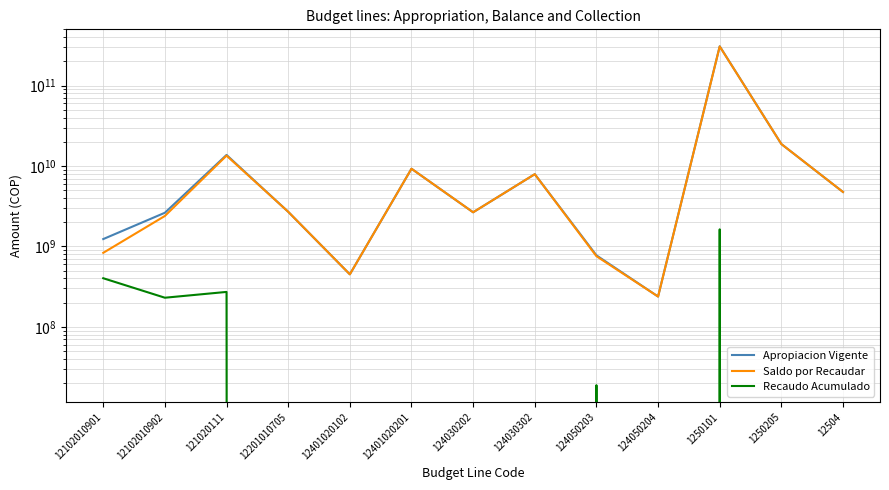

At which label does Saldo por Recaudar reach its peak?

1250101